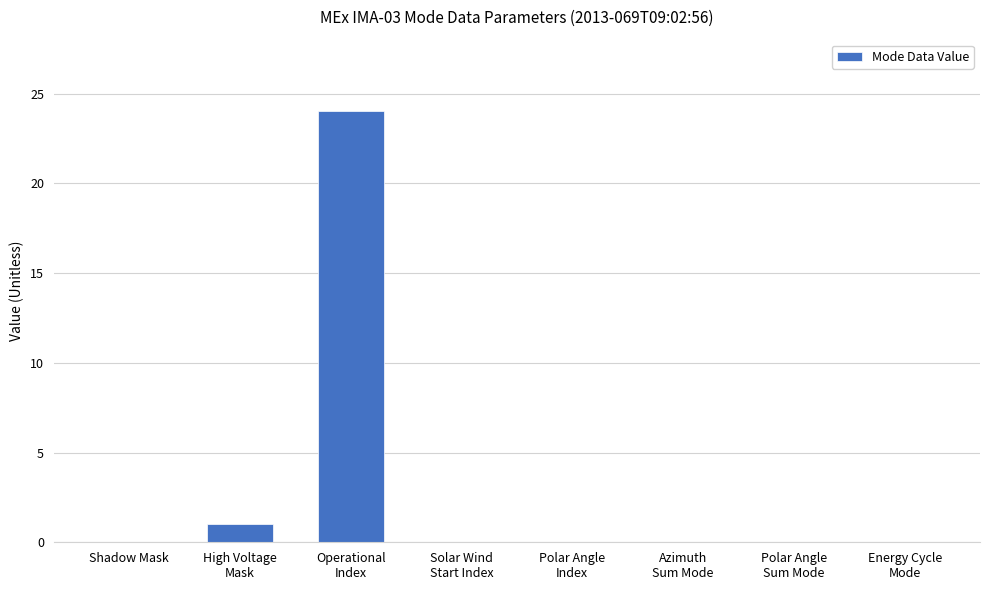

At which category does the chart reach its peak across all series?

Operational
Index